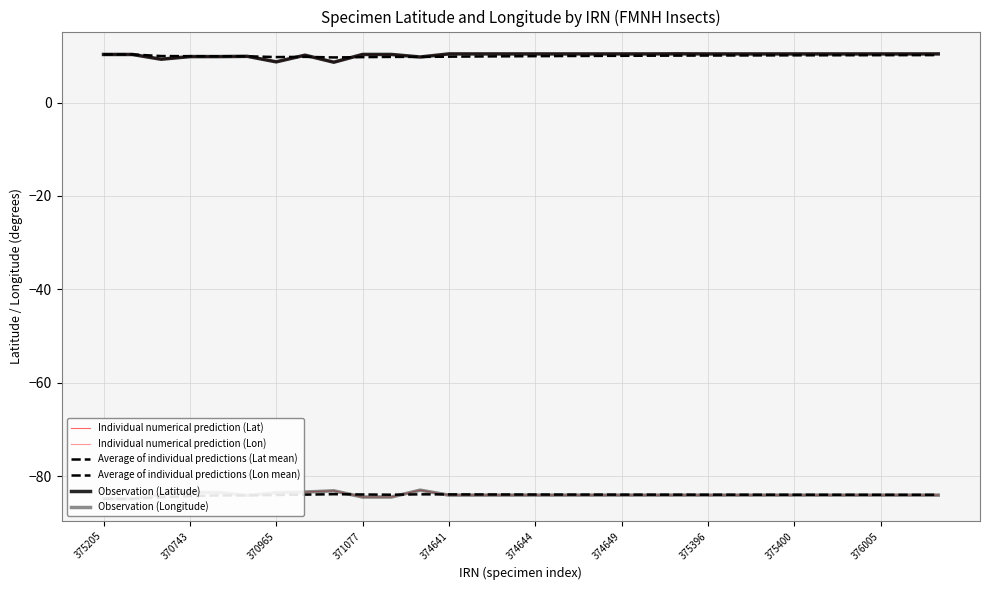

Reading left to right, list all the values displayed in this chart.

Individual numerical prediction (Lat): 10.3	10.3	9.3	9.8	9.8	9.9	8.7	10.1	8.6	10.3	10.3	9.7	10.4	10.4	10.4	10.4	10.4	10.4	10.4	10.4	10.4	10.4	10.4	10.4	10.4	10.4	10.4	10.4	10.4	10.4
Individual numerical prediction (Lon): -84.8	-84.8	-83.8	-83.4	-83.4	-84.1	-83.5	-83.4	-83.1	-84.4	-84.4	-83.0	-84.0	-84.0	-84.0	-84.0	-84.0	-84.0	-84.0	-84.0	-84.0	-84.0	-84.0	-84.0	-84.0	-84.0	-84.0	-84.0	-84.0	-84.0
Average of individual predictions (Lat mean): 10.3	10.3	9.9	9.9	9.9	9.9	9.7	9.8	9.6	9.7	9.8	9.8	9.8	9.8	9.9	9.9	9.9	10.0	10.0	10.0	10.0	10.1	10.1	10.1	10.1	10.1	10.1	10.1	10.1	10.1
Average of individual predictions (Lon mean): -84.8	-84.8	-84.5	-84.2	-84.1	-84.1	-84.0	-83.9	-83.8	-83.9	-83.9	-83.9	-83.9	-83.9	-83.9	-83.9	-83.9	-83.9	-83.9	-83.9	-83.9	-83.9	-83.9	-83.9	-83.9	-83.9	-83.9	-84.0	-84.0	-84.0
Observation (Latitude): 10.3	10.3	9.3	9.8	9.8	9.9	8.7	10.1	8.6	10.3	10.3	9.7	10.4	10.4	10.4	10.4	10.4	10.4	10.4	10.4	10.4	10.4	10.4	10.4	10.4	10.4	10.4	10.4	10.4	10.4
Observation (Longitude): -84.8	-84.8	-83.8	-83.4	-83.4	-84.1	-83.5	-83.4	-83.1	-84.4	-84.4	-83.0	-84.0	-84.0	-84.0	-84.0	-84.0	-84.0	-84.0	-84.0	-84.0	-84.0	-84.0	-84.0	-84.0	-84.0	-84.0	-84.0	-84.0	-84.0